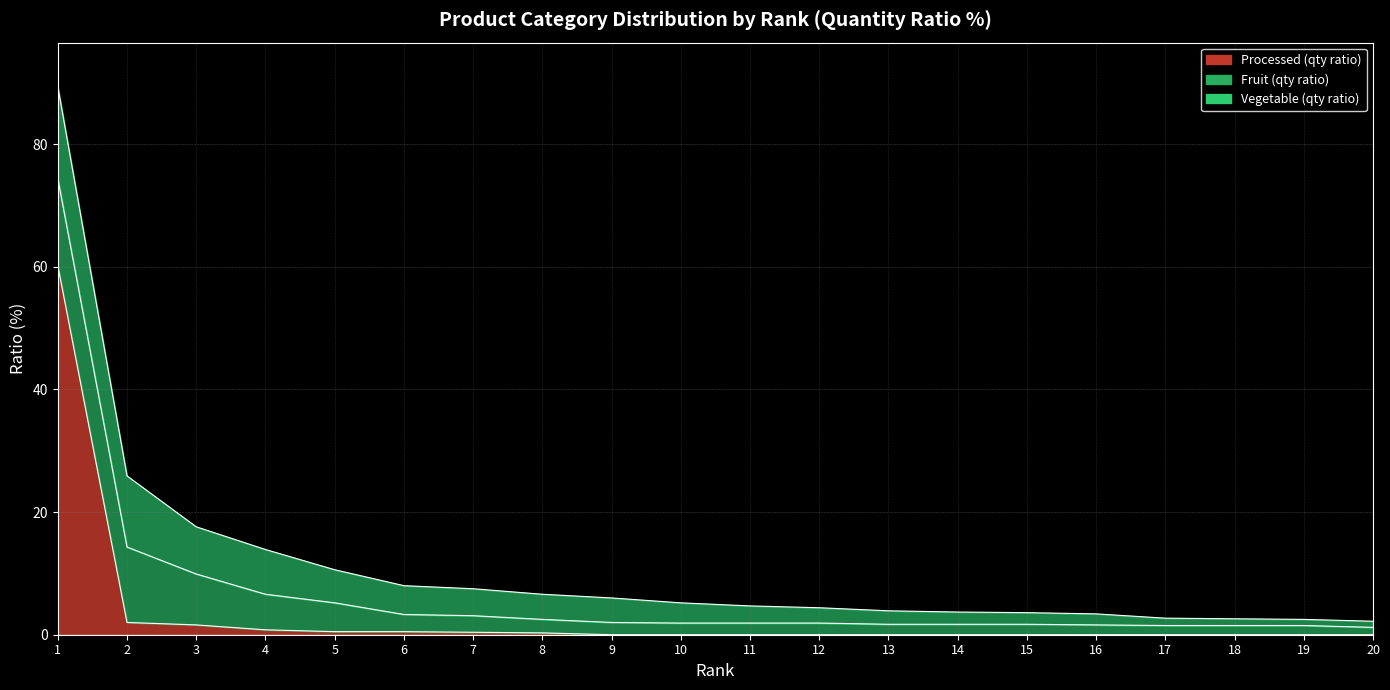

What are all the series names shown in the legend?

Vegetable (qty ratio), Fruit (qty ratio), Processed (qty ratio)